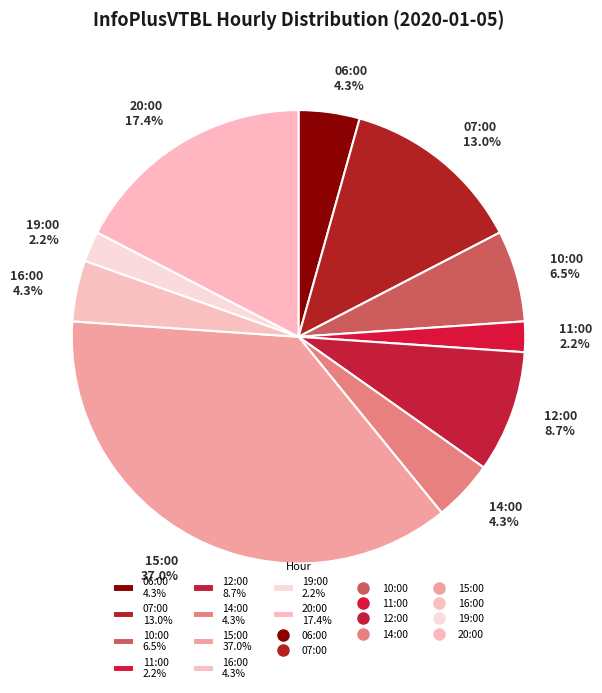

What percentage is NOT represented by 15:00 37.0%?

63.0%